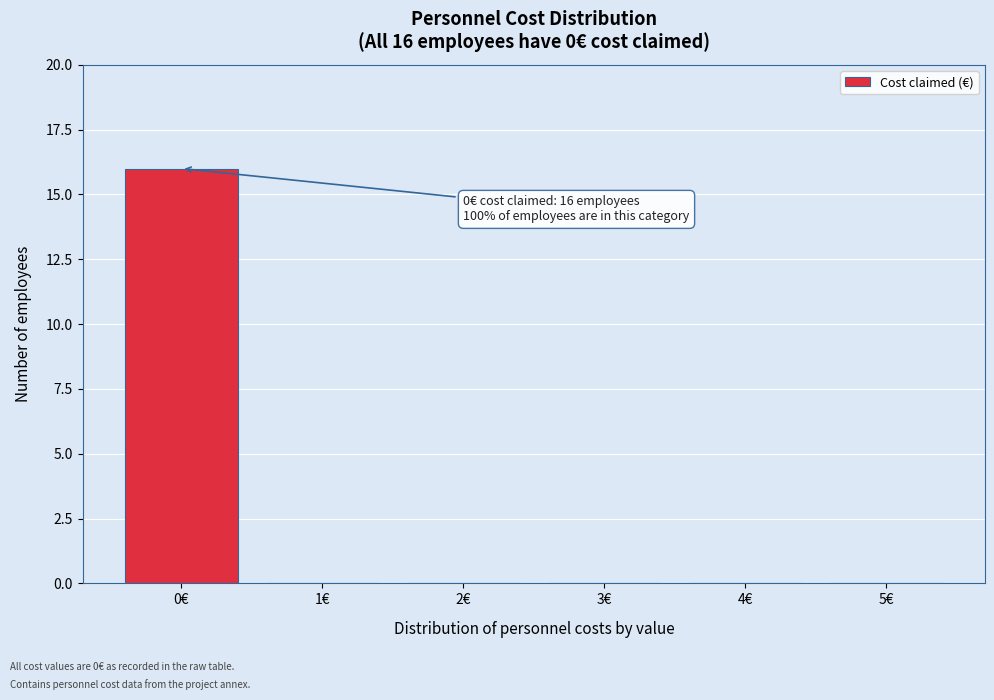

Reading right to left, what are all the values shown in this chart?

5€=0	4€=0	3€=0	2€=0	1€=0	0€=16